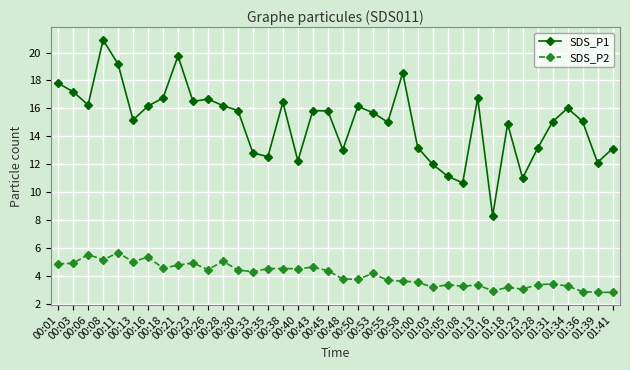

Is the value of SDS_P1 at 00:33 greater than the value of SDS_P2 at 01:16?

Yes